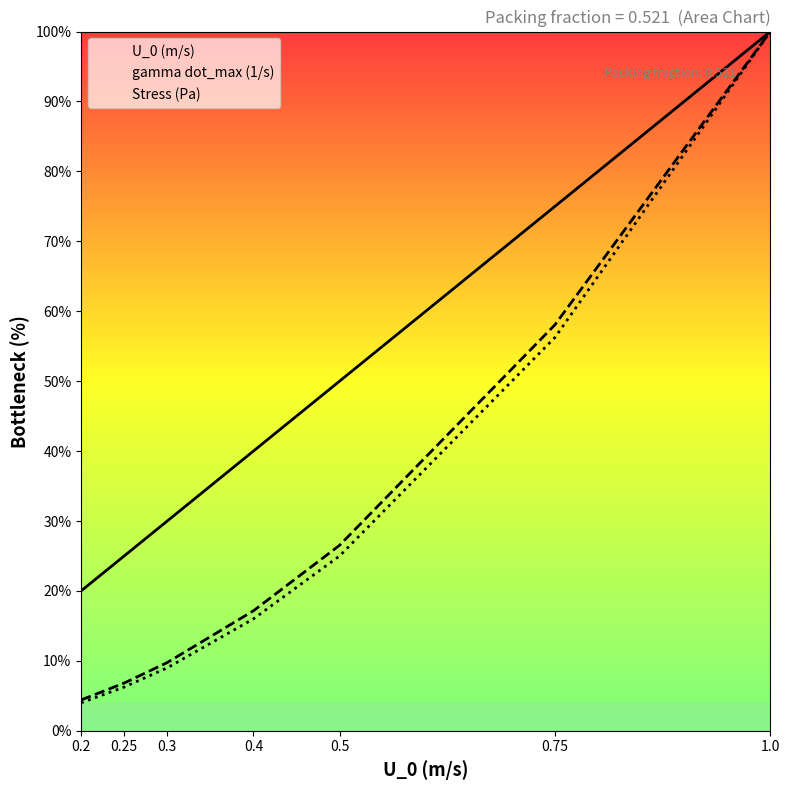

True or false: gamma dot_max (1/s) and U_0 (m/s) intersect in this chart.

False